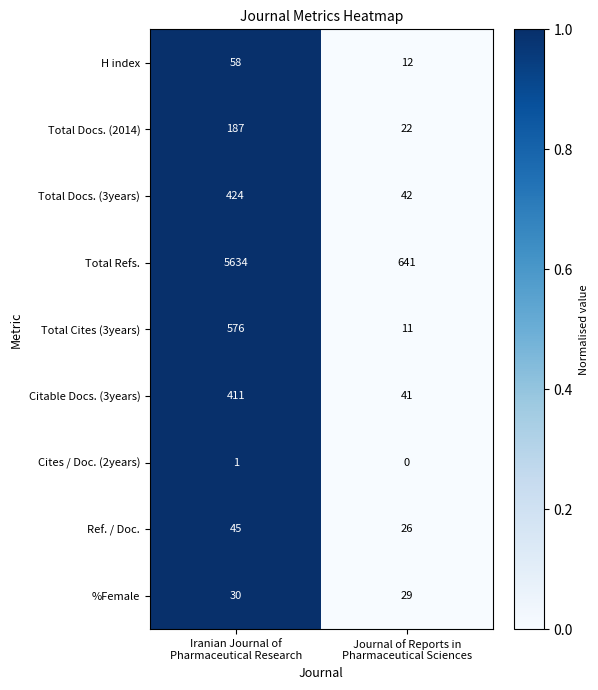

Which series changed the most between Iranian Journal of
Pharmaceutical Research and Journal of Reports in
Pharmaceutical Sciences?

Total Refs.